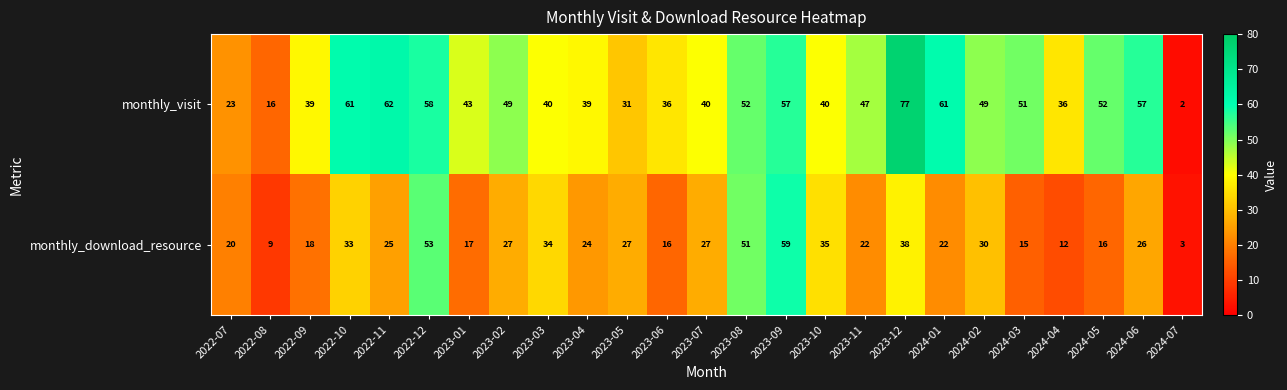

The monthly_visit series shows 100 at 2024-06. True or false?

False